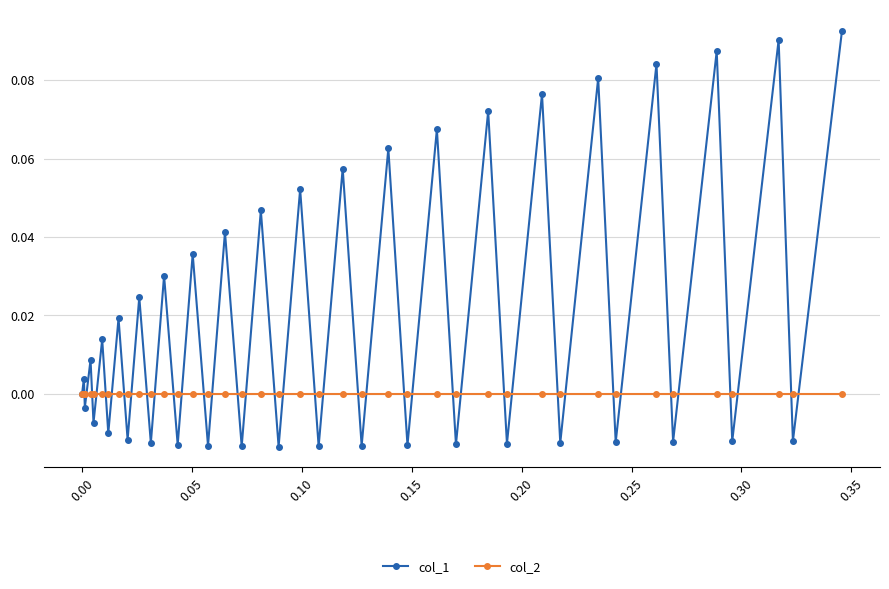

Which series has the largest total across all categories?

col_1